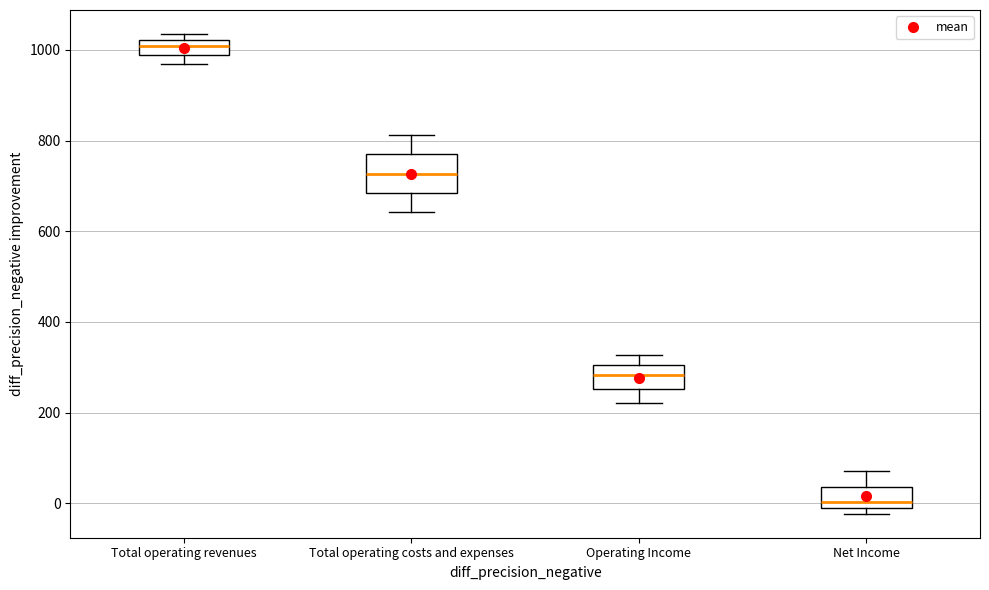

Comparing the boxes themselves (not the whiskers), which one is the tallest?

Total operating costs and expenses